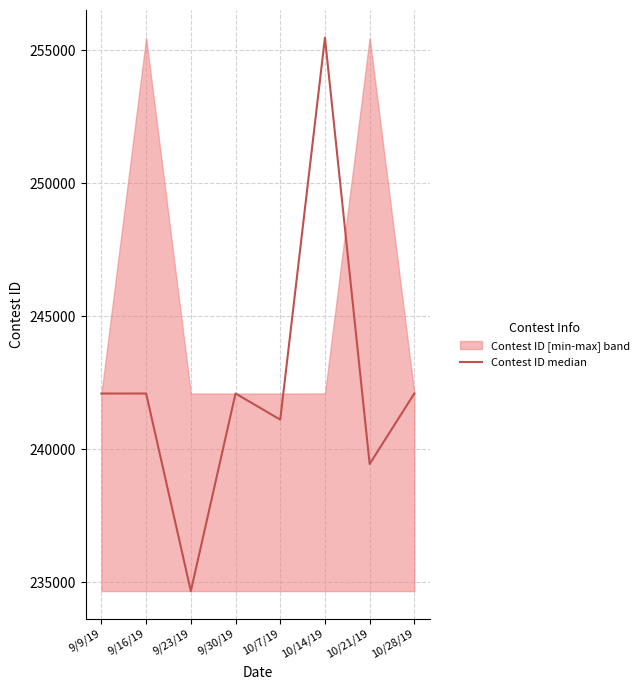

List the labels in order of value, smallest first.

9/23/19, 10/21/19, 10/7/19, 9/9/19, 9/16/19, 9/30/19, 10/28/19, 10/14/19